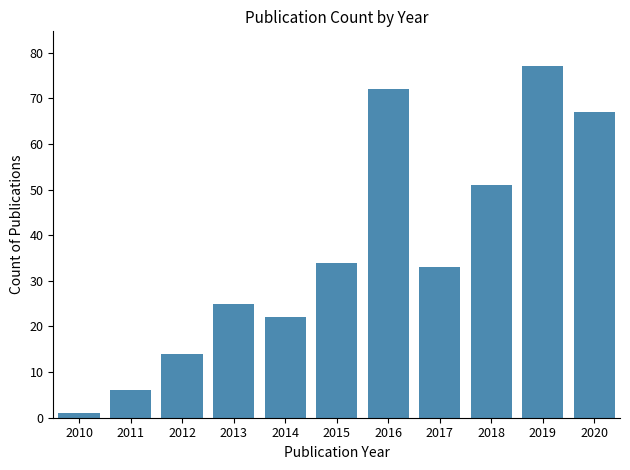

Which label corresponds to the smallest value in the chart?

2010